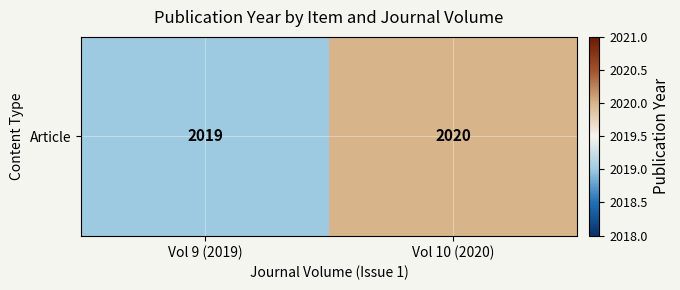

What is the average value?

2020